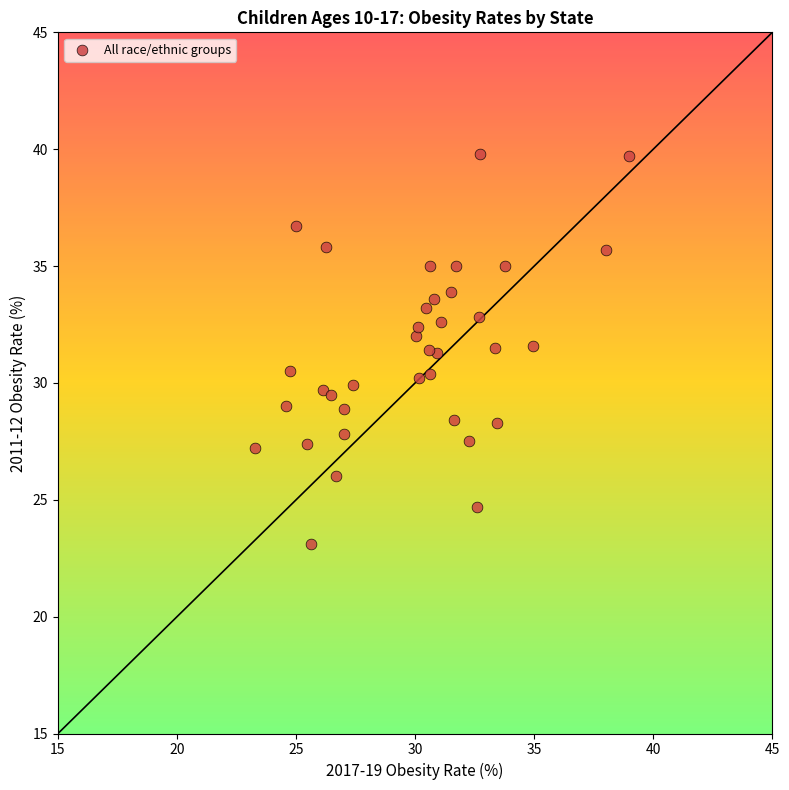

What is the range of X values (max minus min)?

15.7